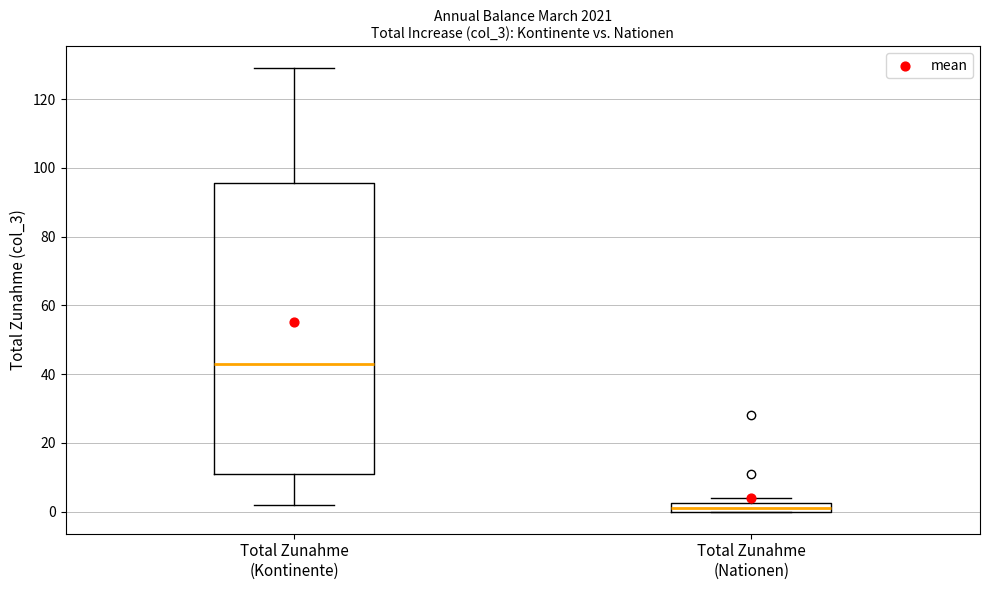

Comparing the boxes themselves (not the whiskers), which one is the tallest?

Total Zunahme (Kontinente)